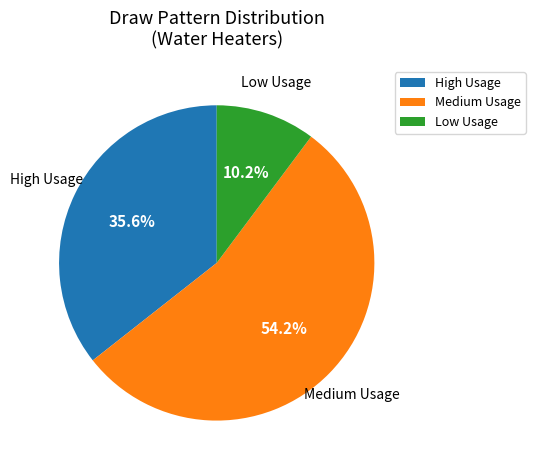

Does any single category account for the majority?

Yes